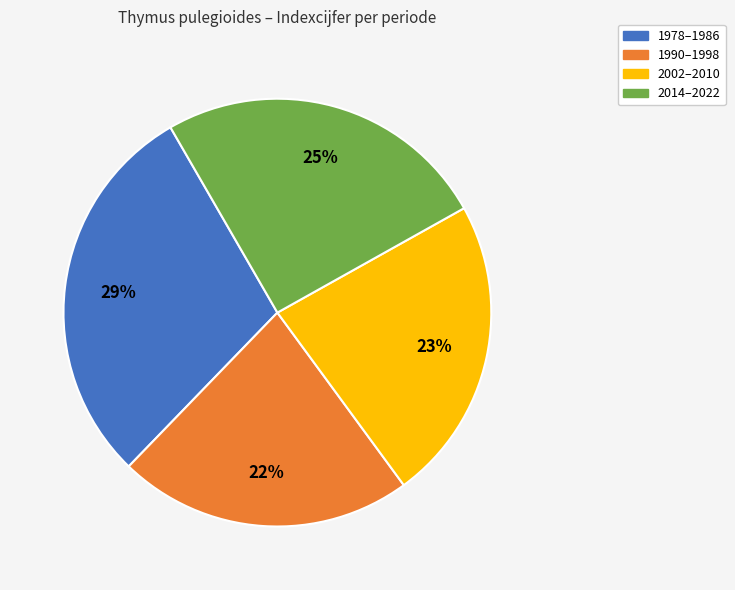

To the nearest percent, what is the average slice percentage?

25%